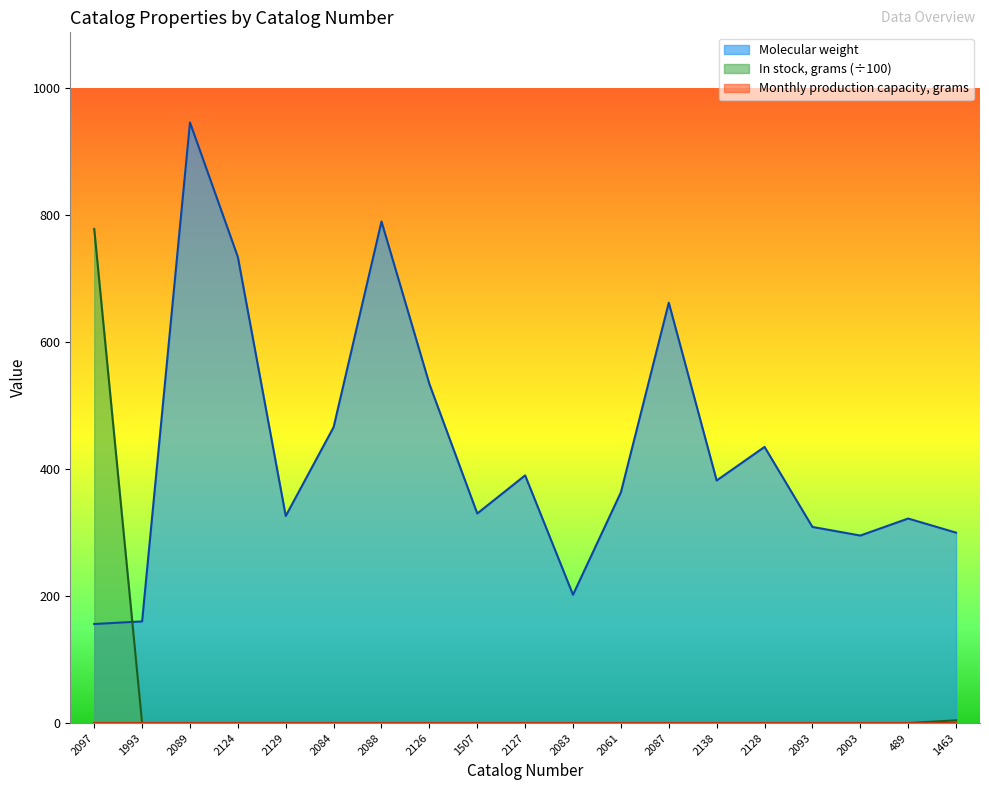

What position from the left is 2097?

1